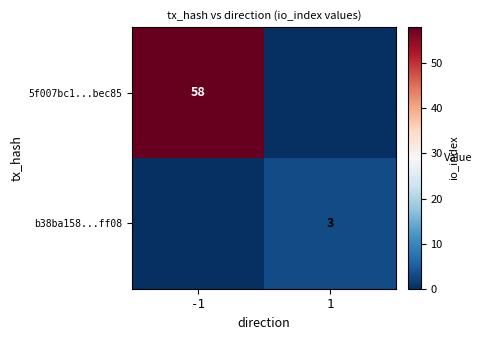

The 5f007bc1...bec85 series shows 24 at -1. True or false?

False